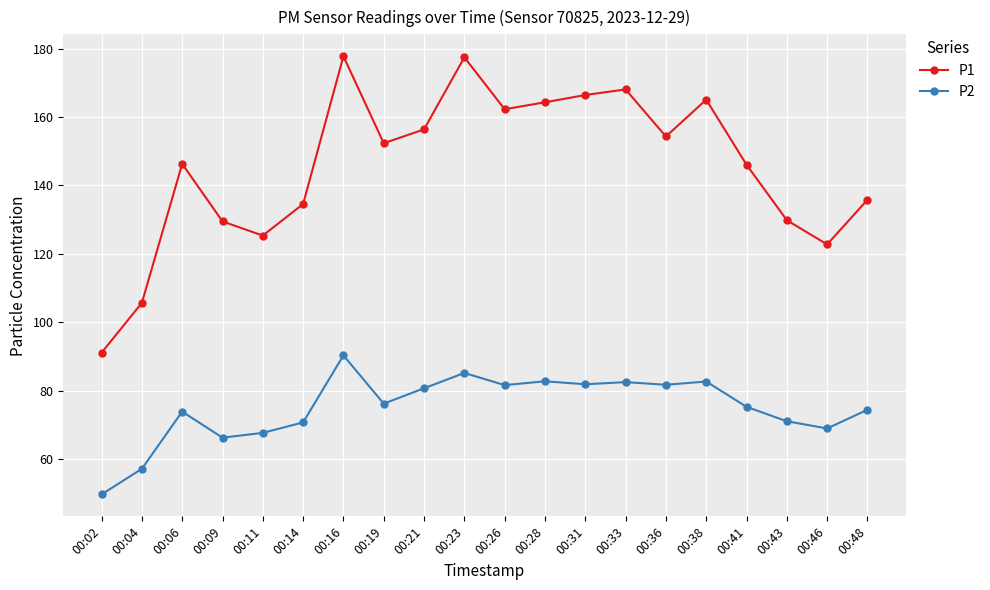

What is the average value of the P1 series?

145.6